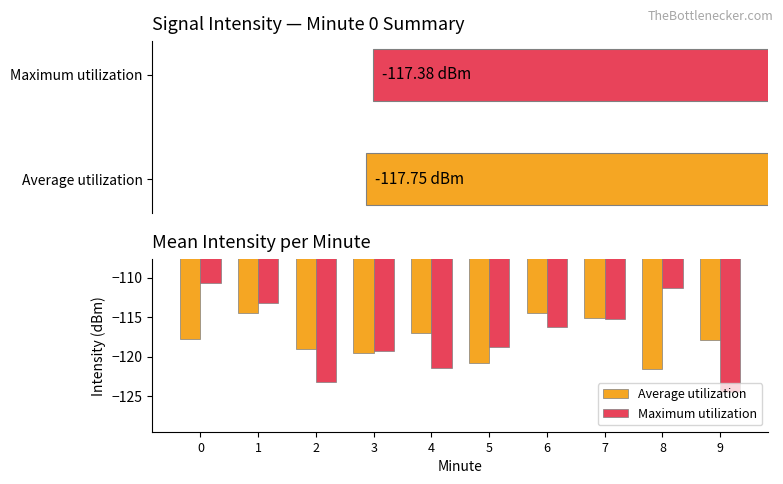

At how many categories does at least one series exceed -114?

3